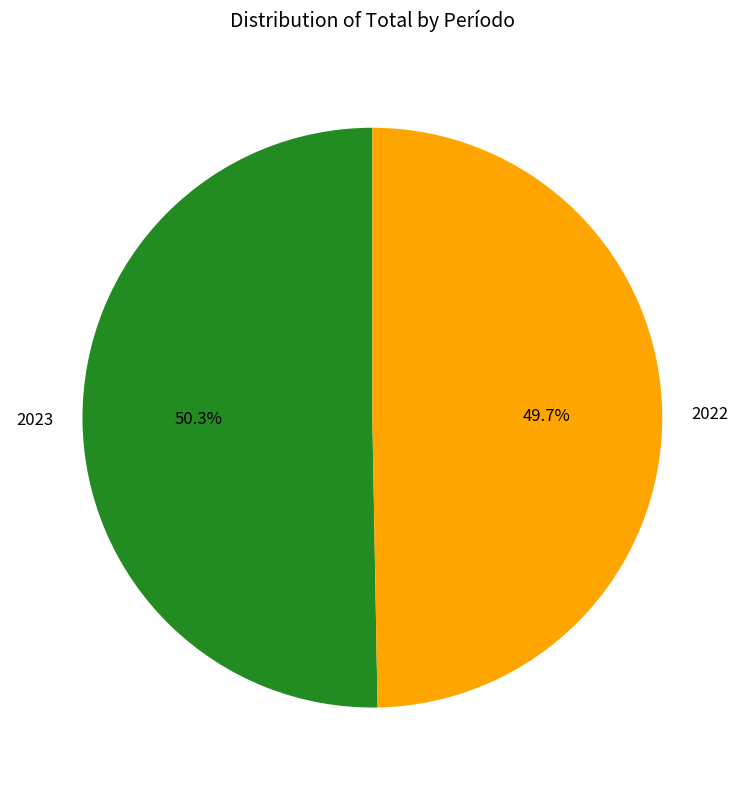

To the nearest percent, what portion does 2023 represent?

50%